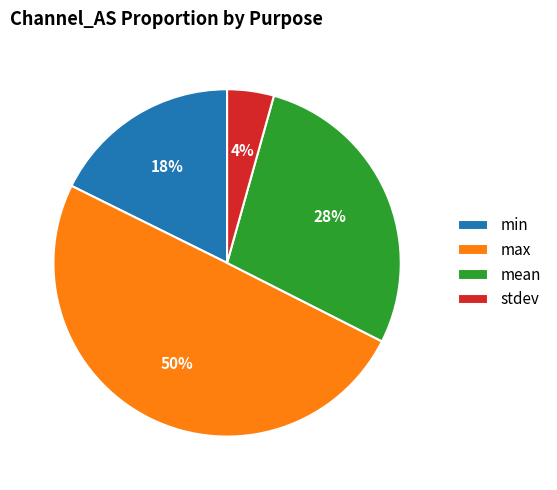

Does stdev account for over 50% of the chart?

No